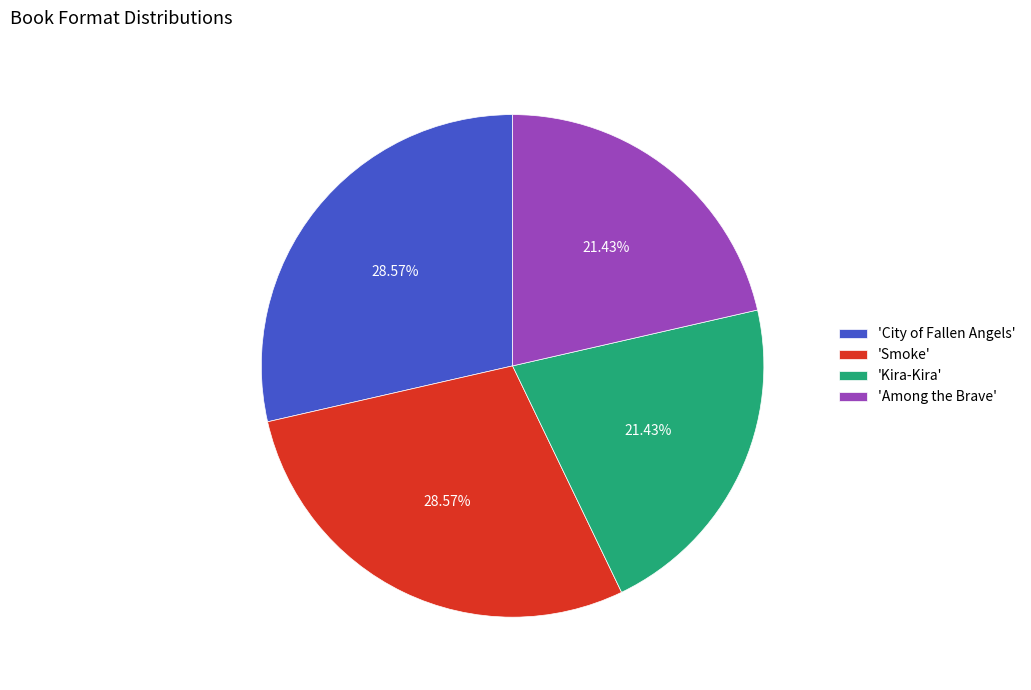

To the nearest percent, what is the difference between the largest and smallest slice percentages?

7%